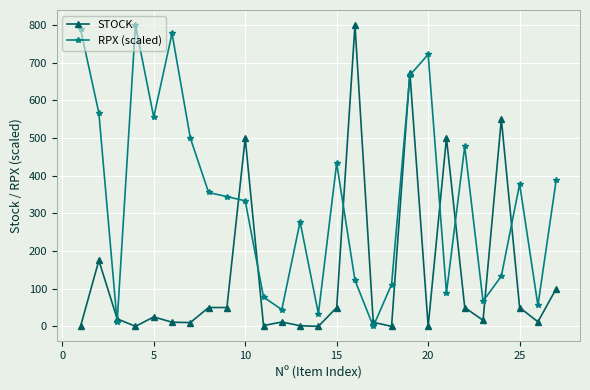

Rank the series by their average value, from highest to lowest.

RPX (scaled), STOCK